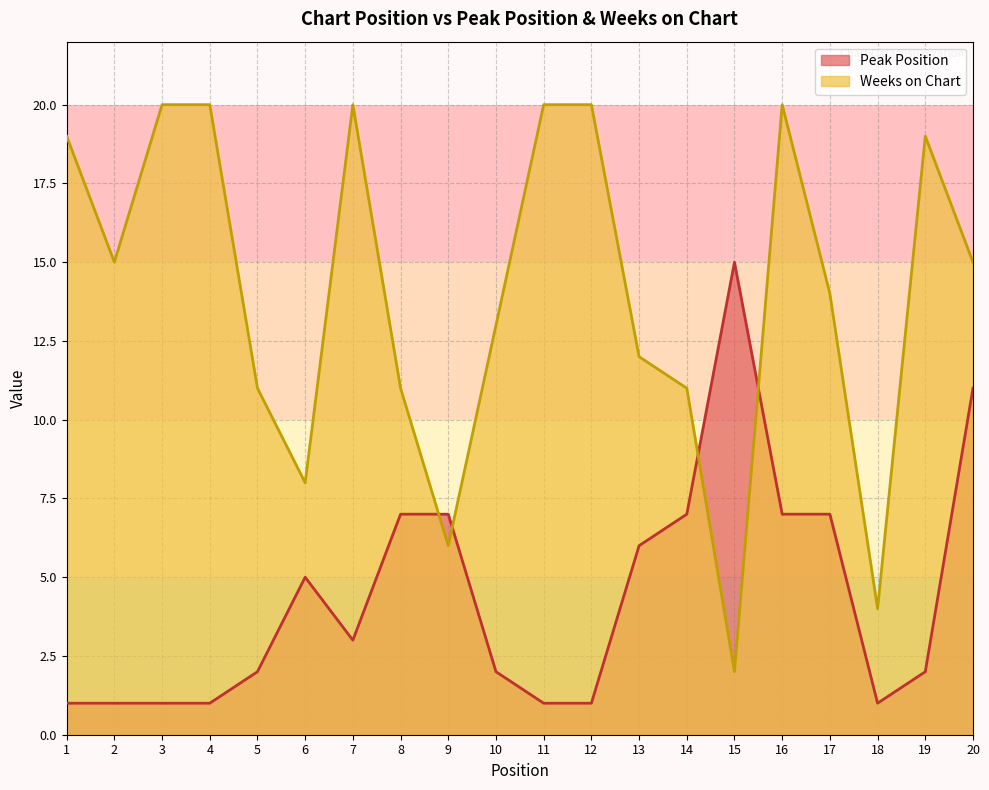

The Weeks on Chart series shows 15 at 8. True or false?

False